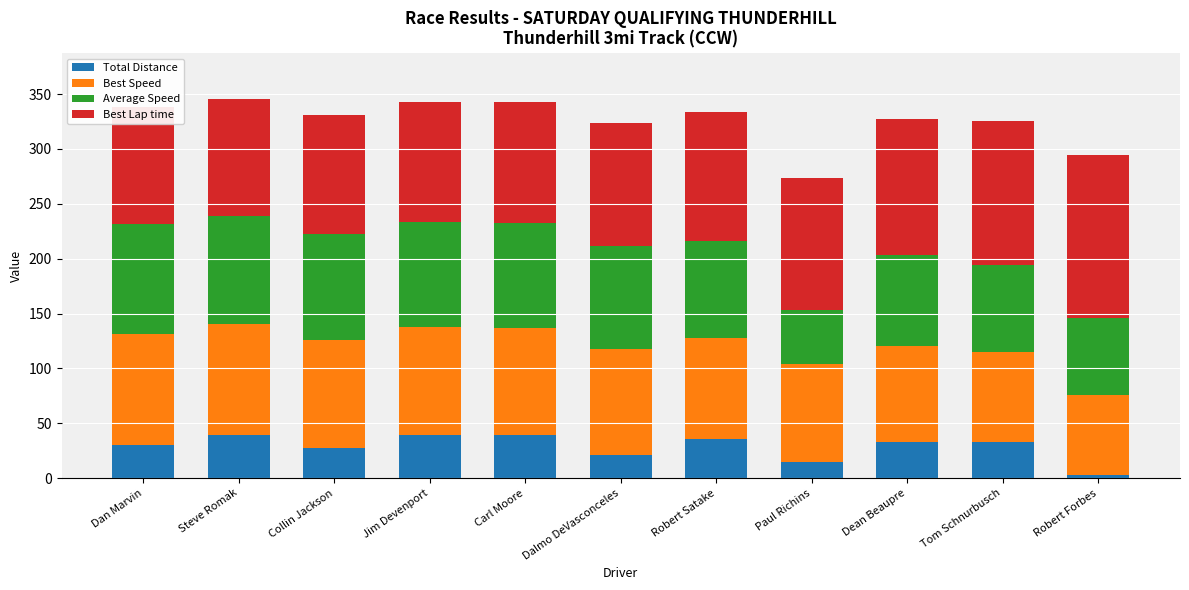

Which series changed the most between Dan Marvin and Dalmo DeVasconceles?

Total Distance